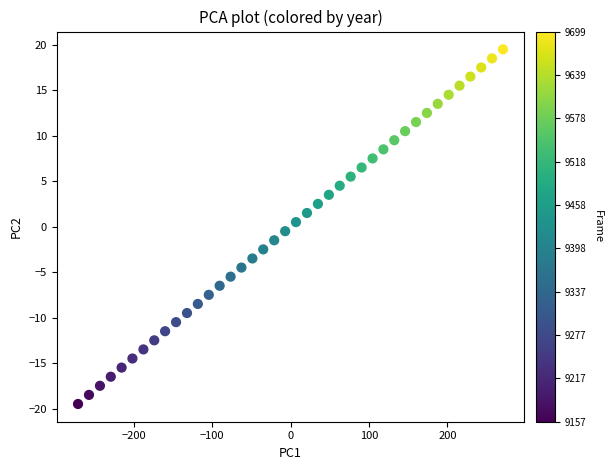

What is the range of Y values (max minus min)?

39.0